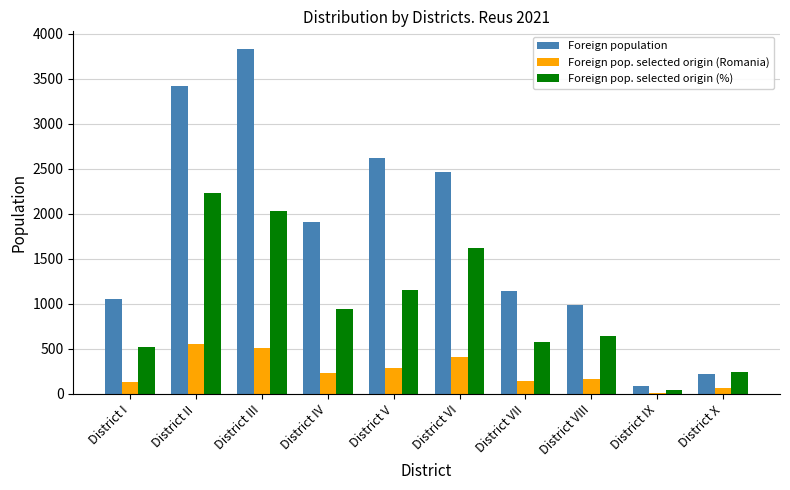

What is the sum of all Foreign pop. selected origin (%) values?

10000